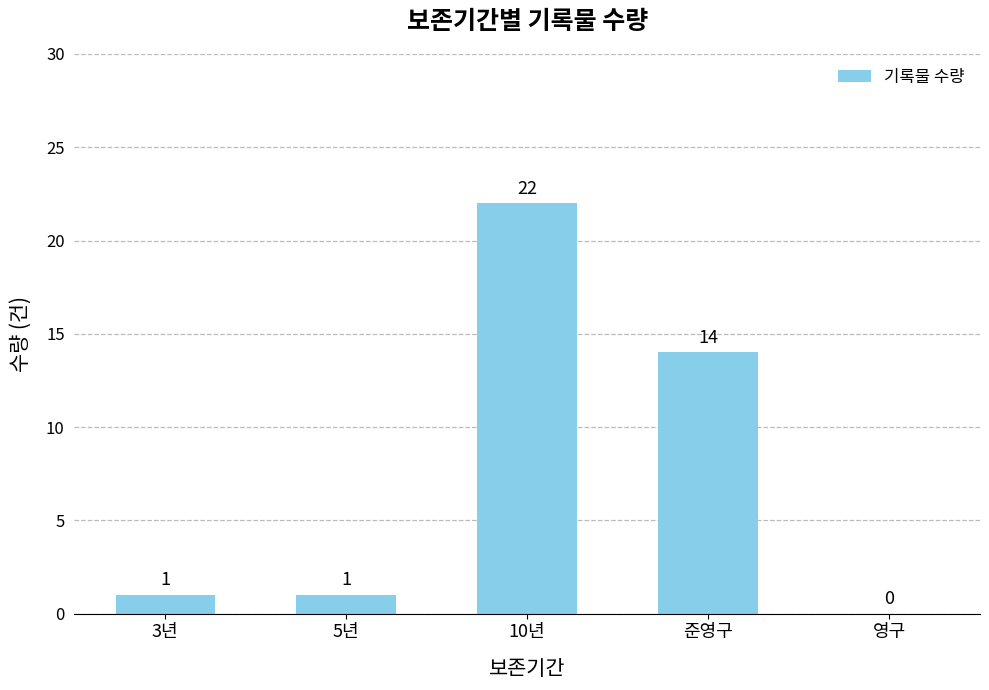

The value at 영구 is -12. True or false?

False